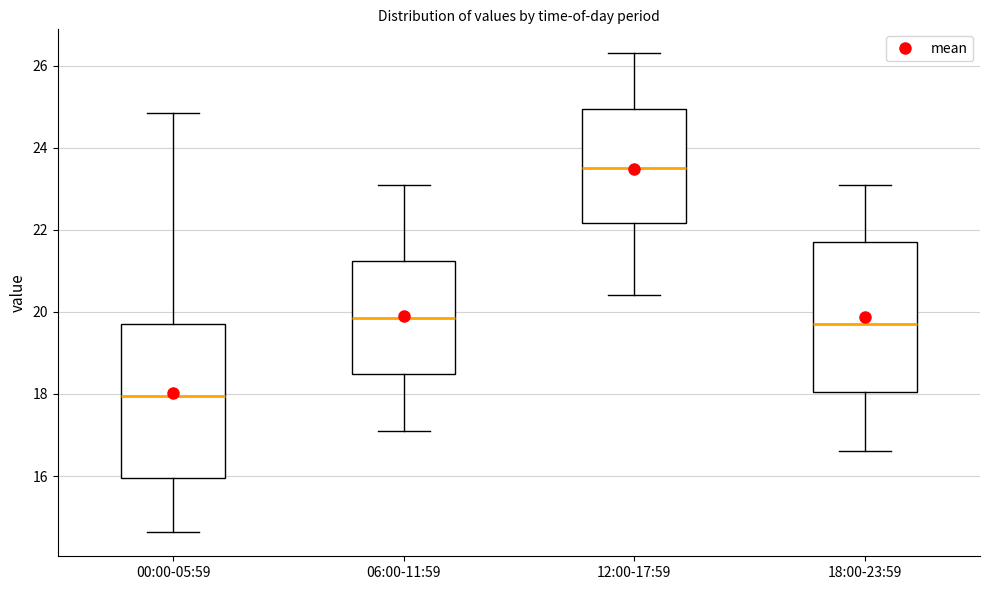

Which box's median line is the highest?

12:00-17:59